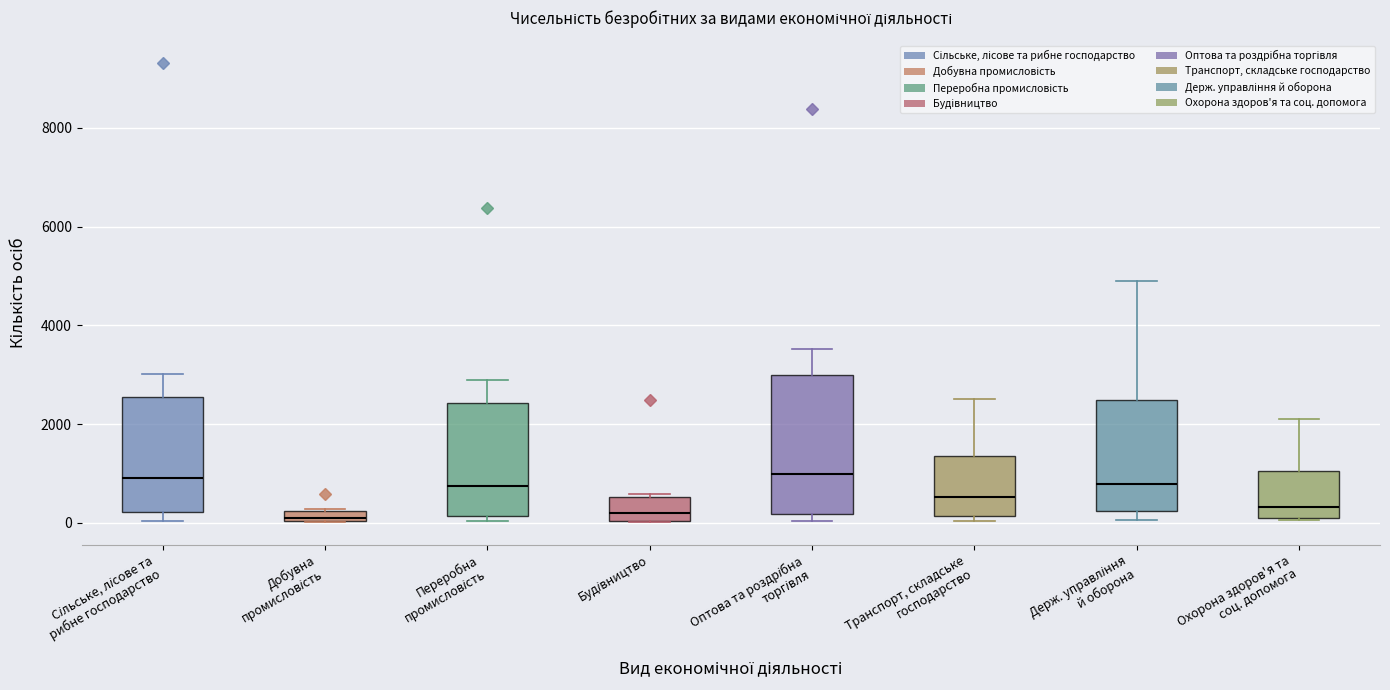

Where does the median line of the box for Держ. управління й оборона sit on the y-axis? The values are not printed on the chart, so give them approximately, as read against the axis.

800